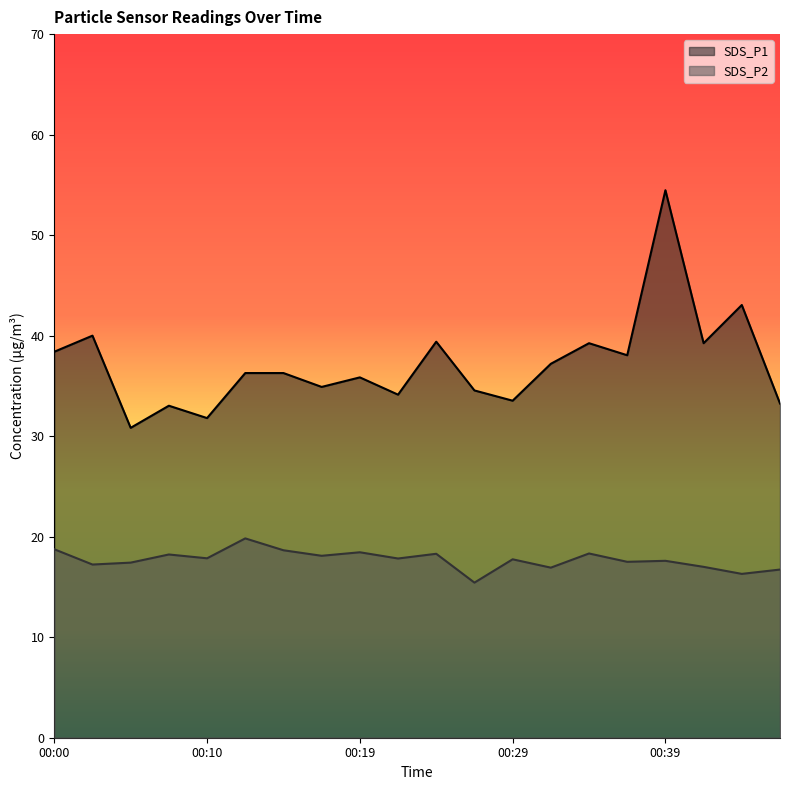

True or false: SDS_P1 and SDS_P2 intersect in this chart.

False